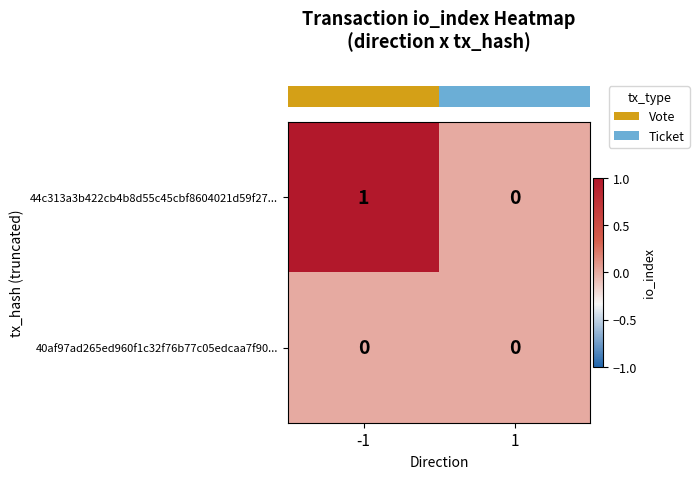

Which series has the largest range (max minus min)?

44c313a3b422cb4b8d55c45cbf8604021d59f27...